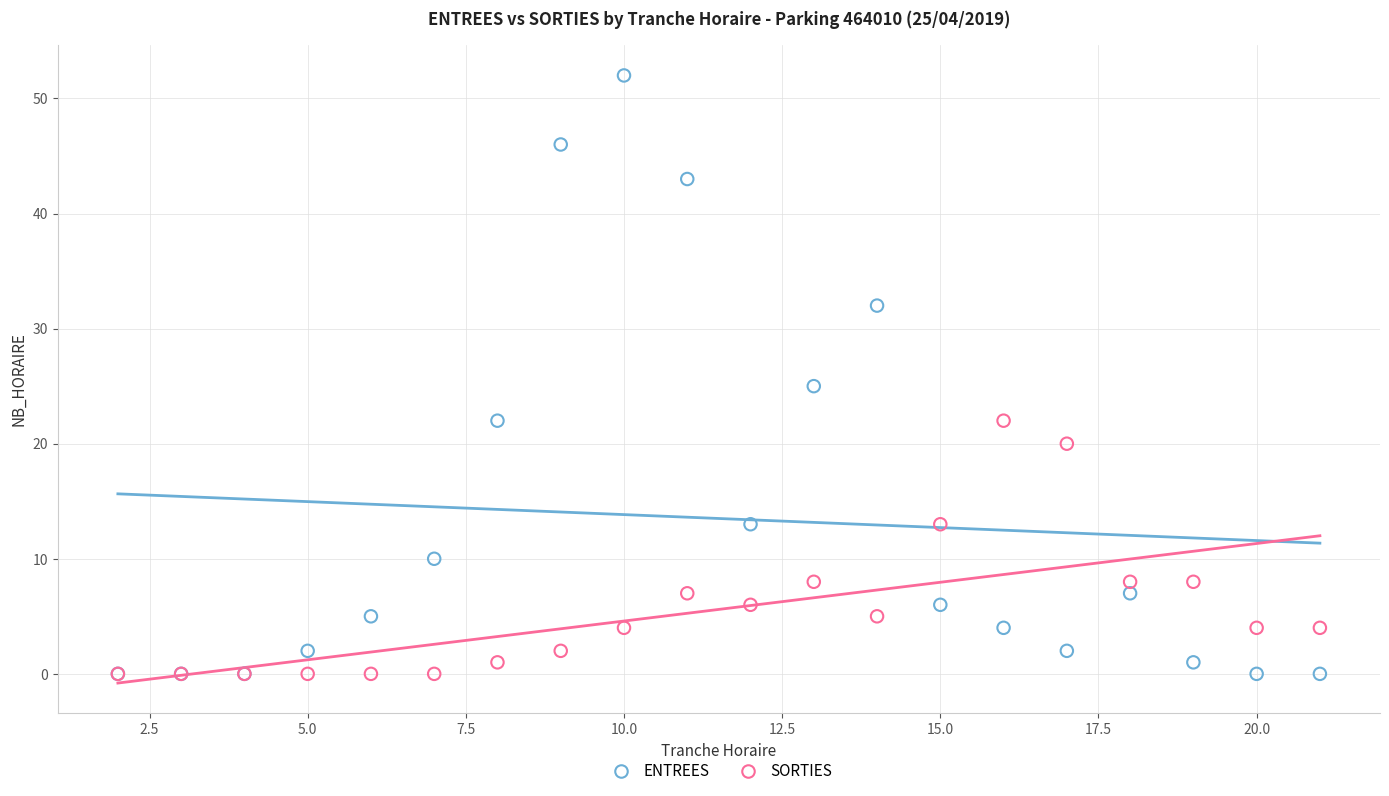

In the SORTIES series, what Y value is closest to 11?

13